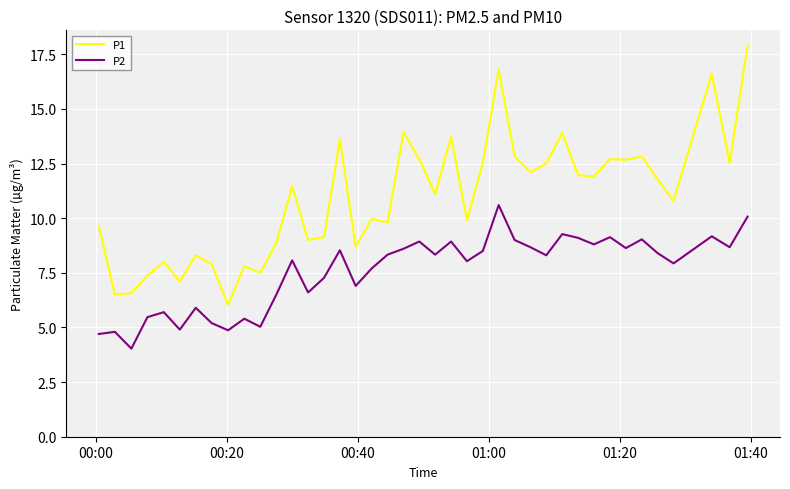

What is the smallest value displayed?

4.0